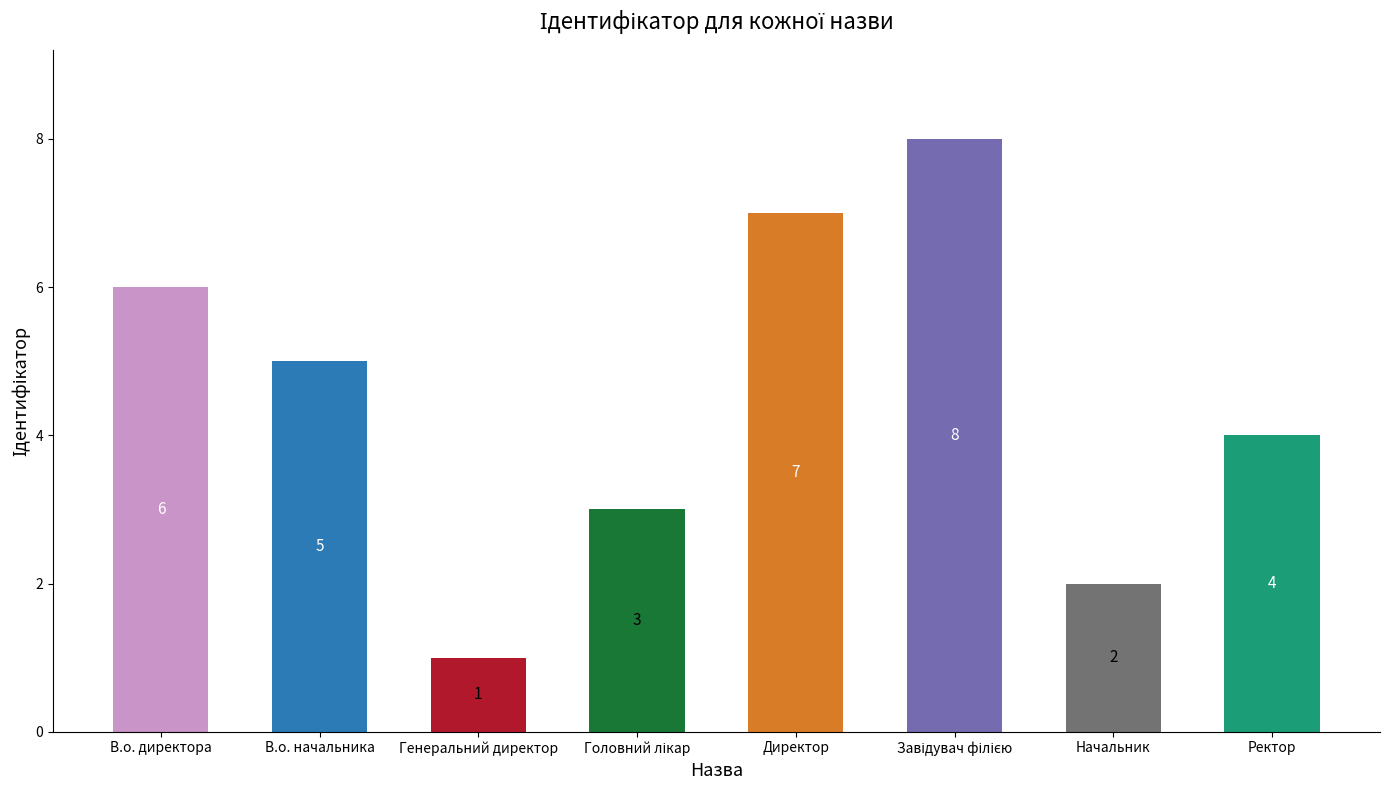

What position from the left is Начальник?

7